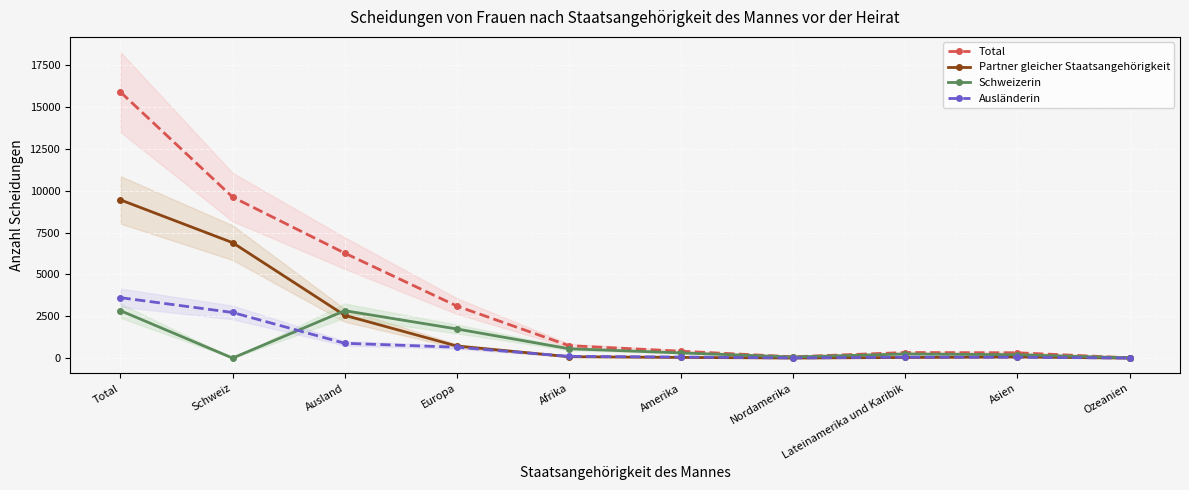

How many values in the Ausländerin series exceed 102?

4